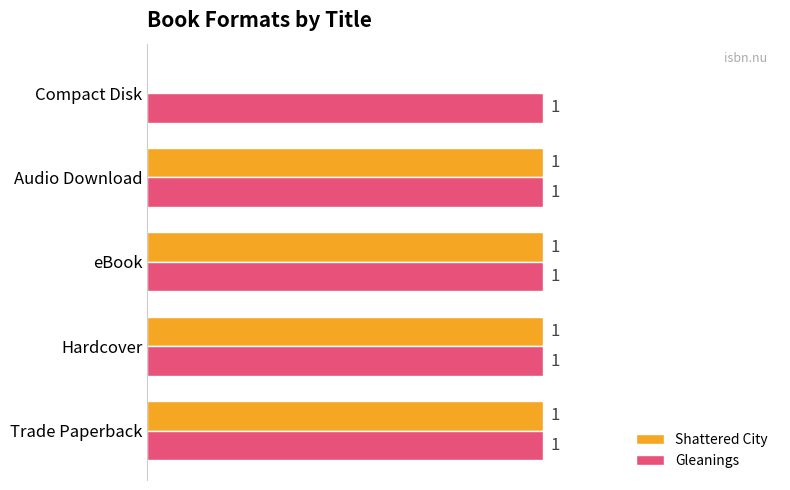

Which series has the largest total across all categories?

Gleanings